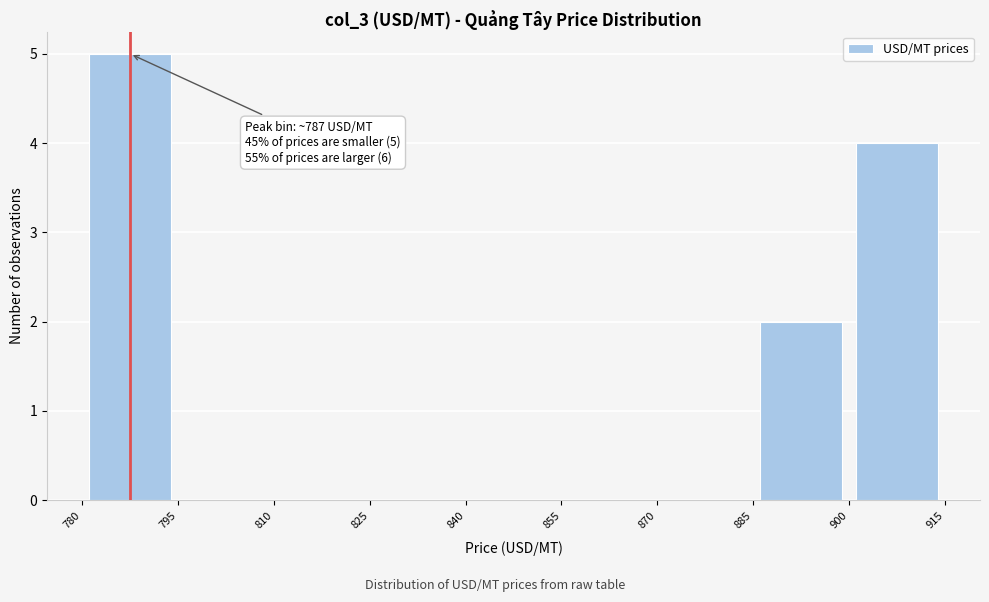

Which range on the x-axis has the tallest bar?

780 to 795